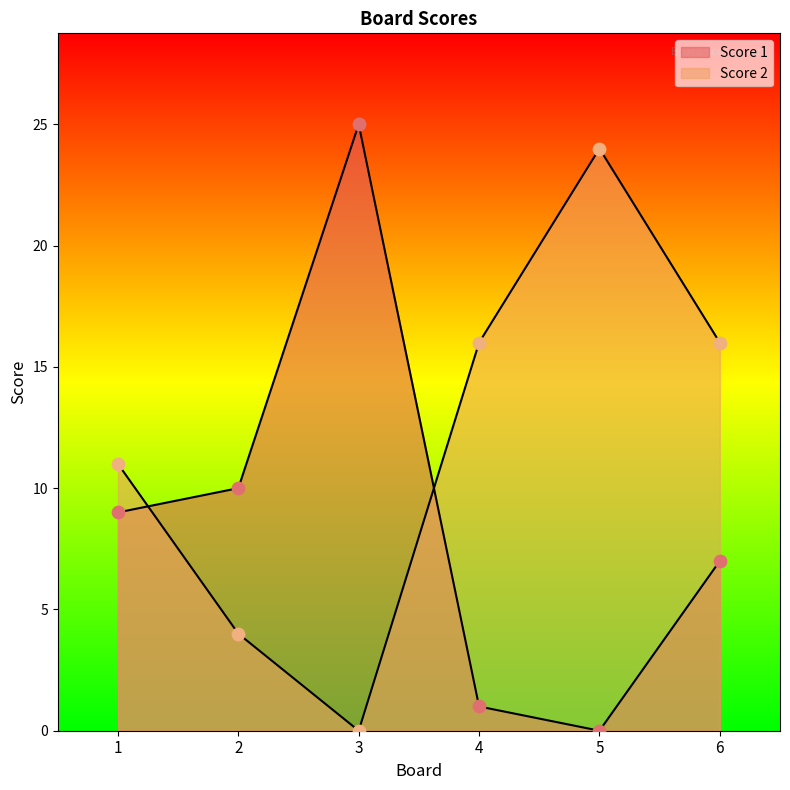

What are all the series names shown in the legend?

Score 1, Score 2